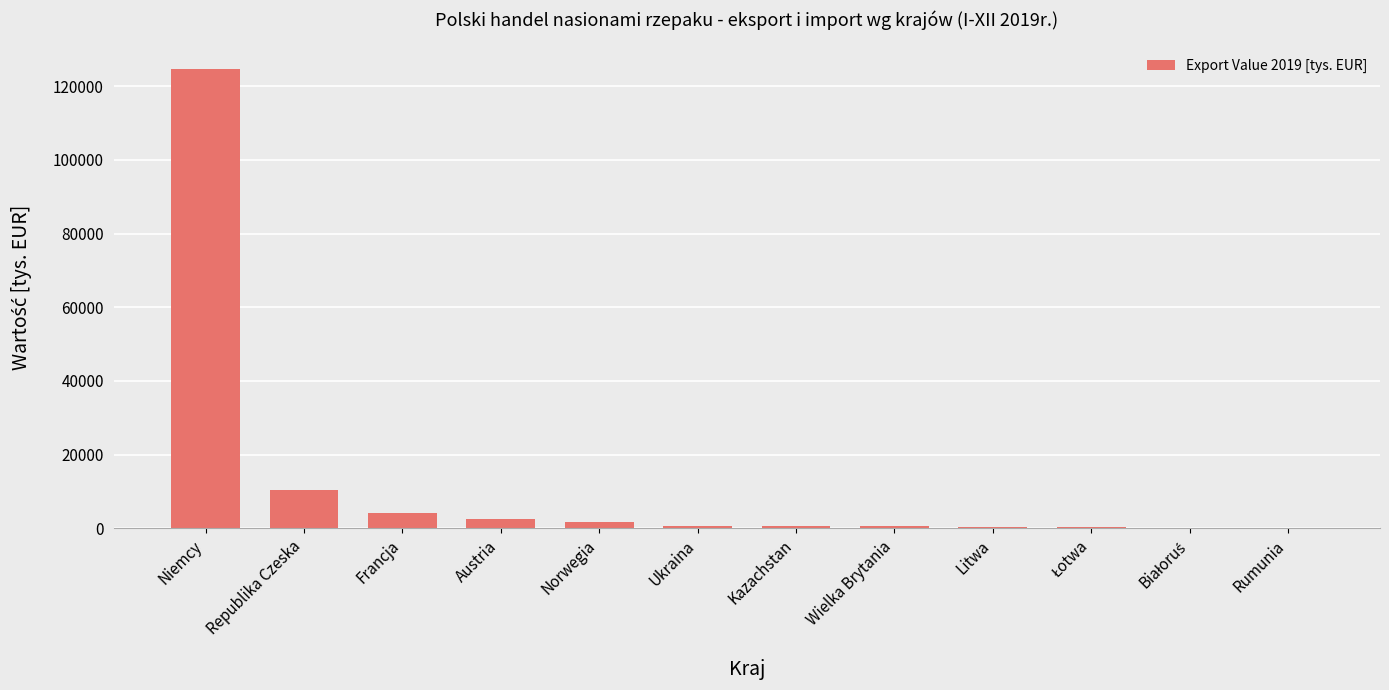

At which label is the value closest to 62359?

Republika Czeska